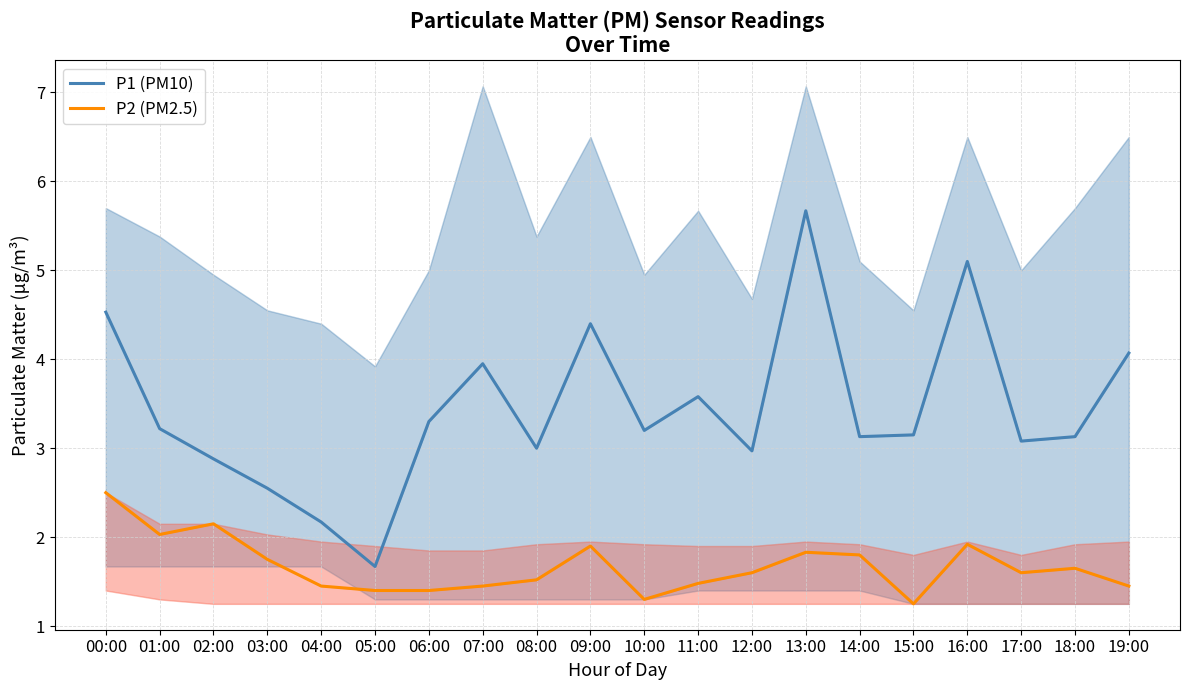

What is the lowest value of the P2 (PM2.5) series?

1.2